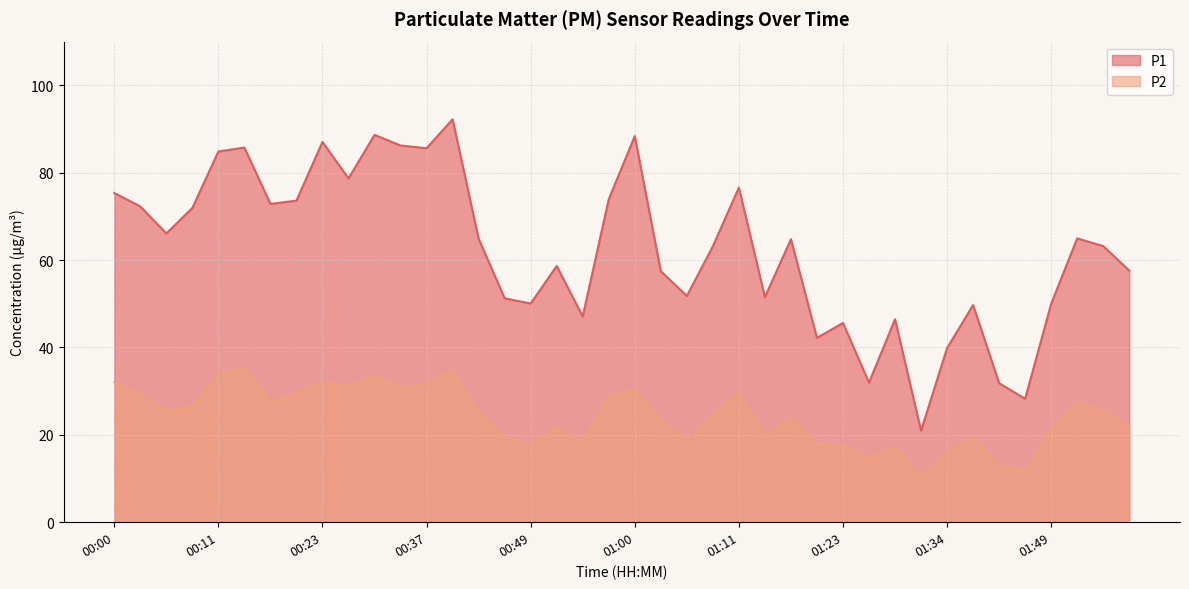

Is it true that P2 equals 25.6 at 01:55?

True